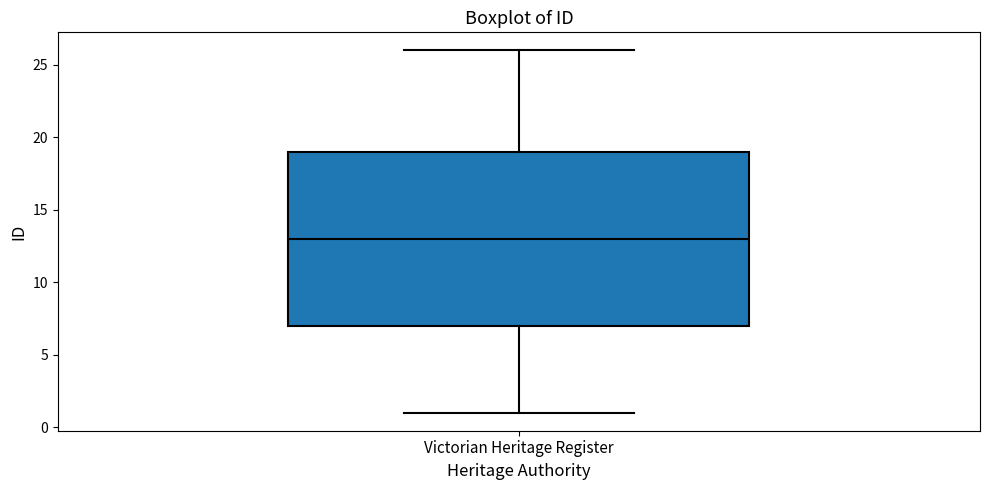

Where does the upper whisker of the box for Victorian Heritage Register end on the y-axis? The values are not printed on the chart, so give them approximately, as read against the axis.

26